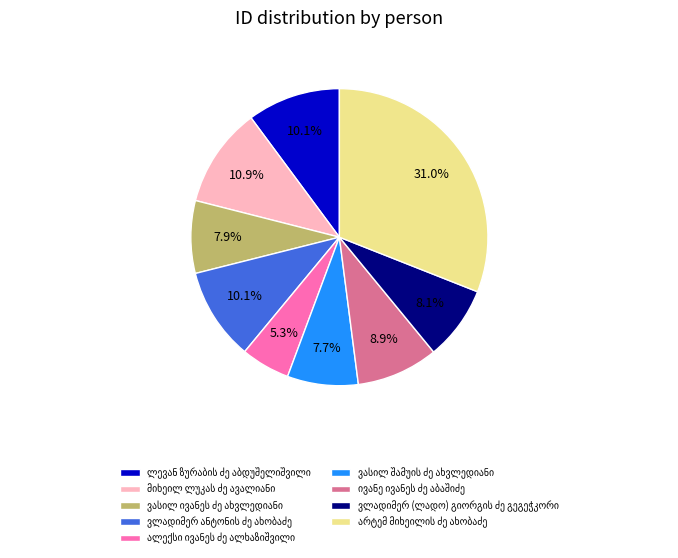

Is there any slice that represents more than half of the pie?

No